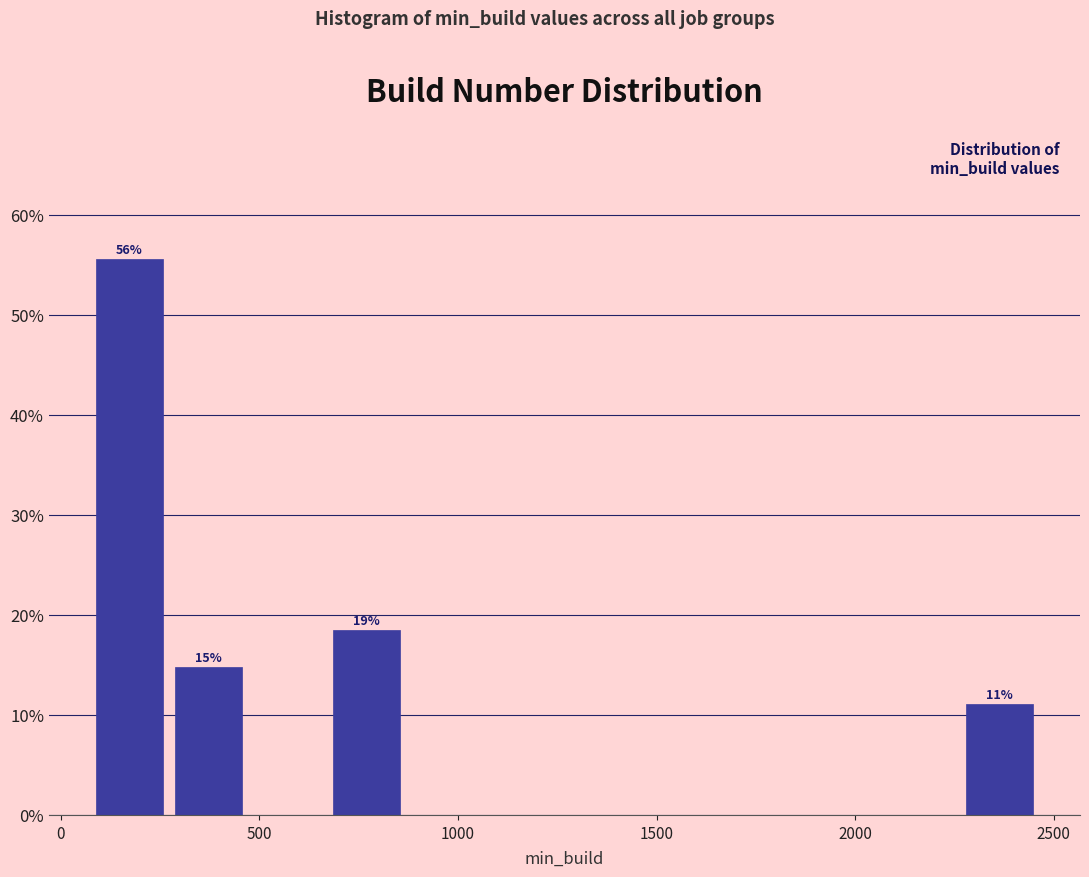

Around what value on the x-axis is the tallest bar? Give the approximate position of its centre, as read against the axis.

150